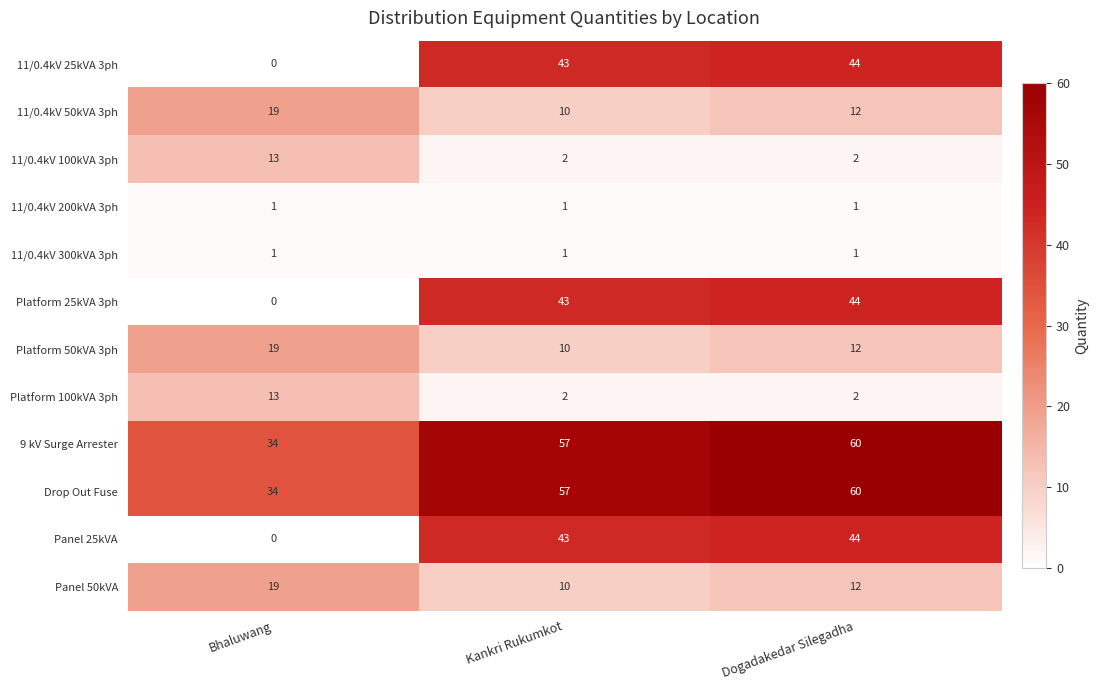

Where is 9 kV Surge Arrester nearest to the value 47?

Kankri Rukumkot